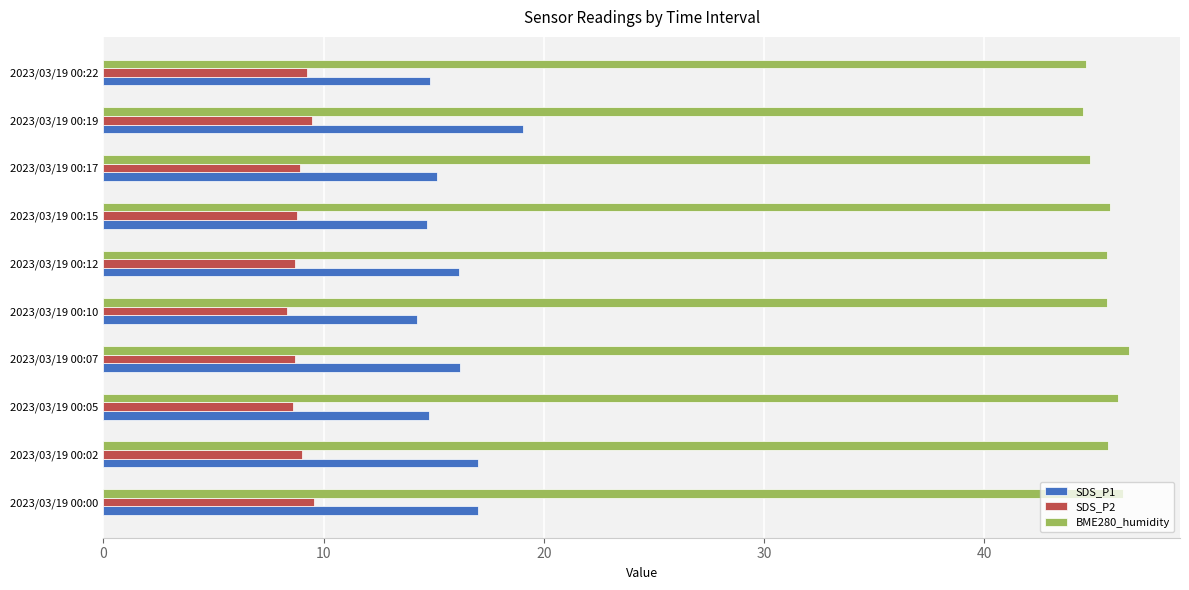

What is the maximum value shown in the chart?

46.6